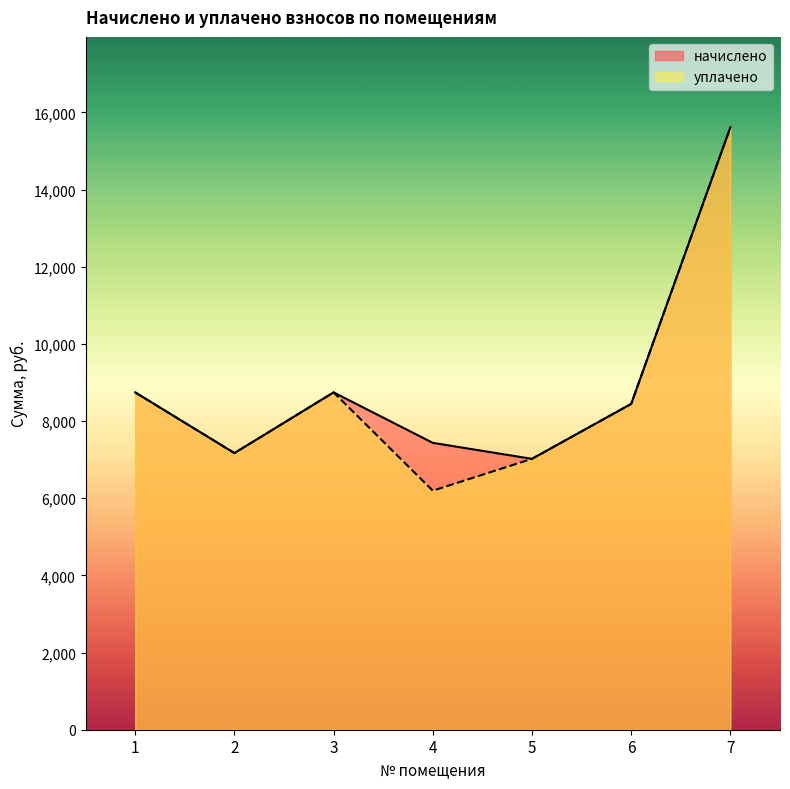

List the series in order of their peak value, lowest first.

начислено, уплачено